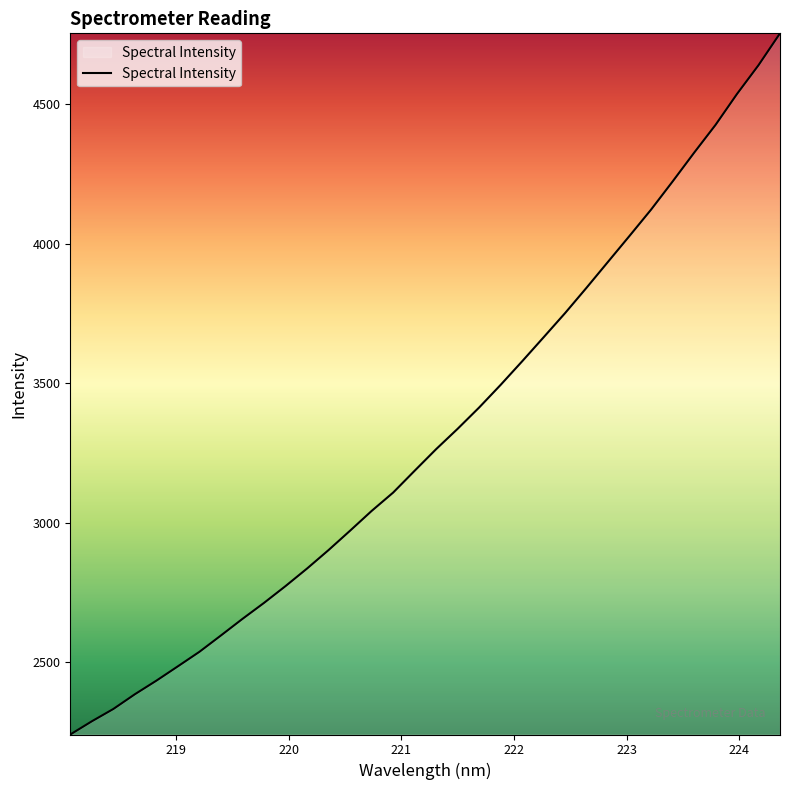

What is the minimum value shown in the chart?

2240.5